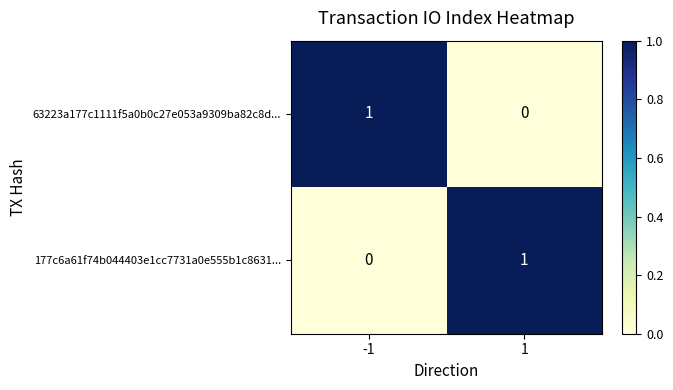

True or false: 177c6a61f74b044403e1cc7731a0e555b1c8631... has a value of 1 at 1.

True